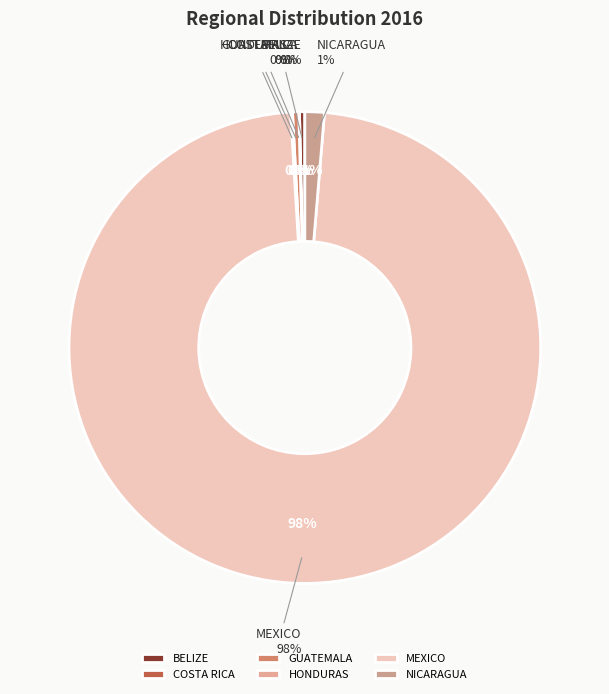

Combined, what portion of the pie is NICARAGUA and BELIZE?

1.7%